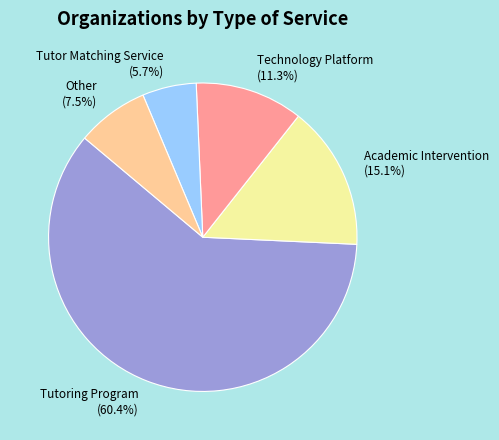

The Technology Platform slice represents 5% of the pie. True or false?

False